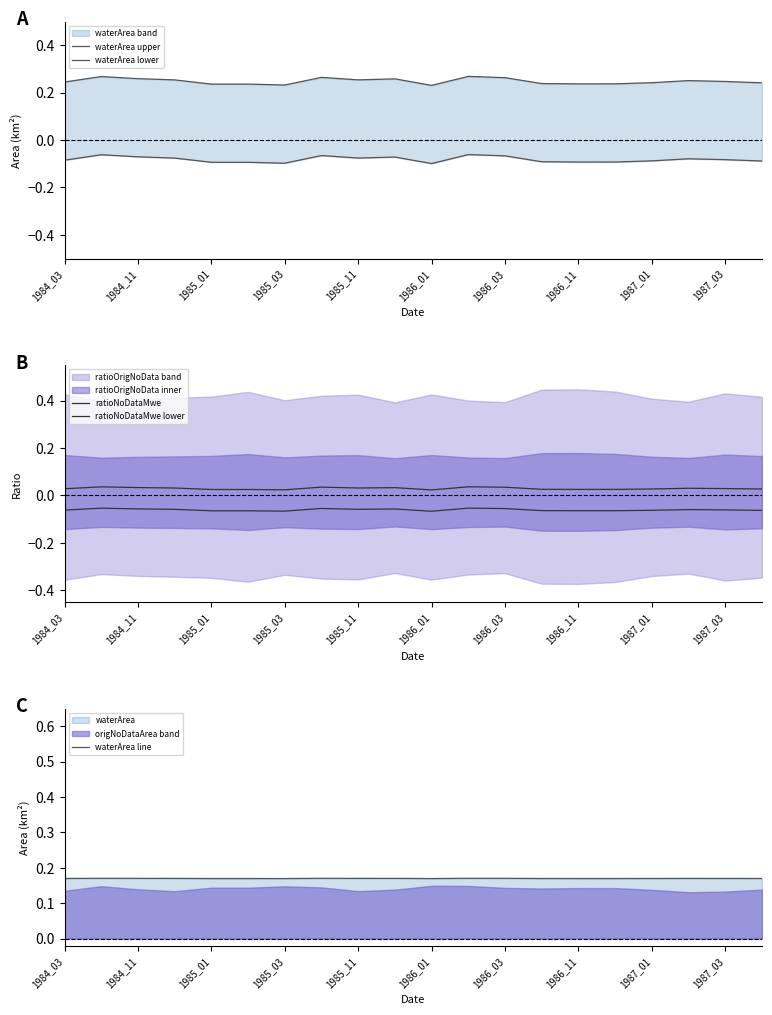

The waterArea line series shows 0.0 at 1986_01. True or false?

False